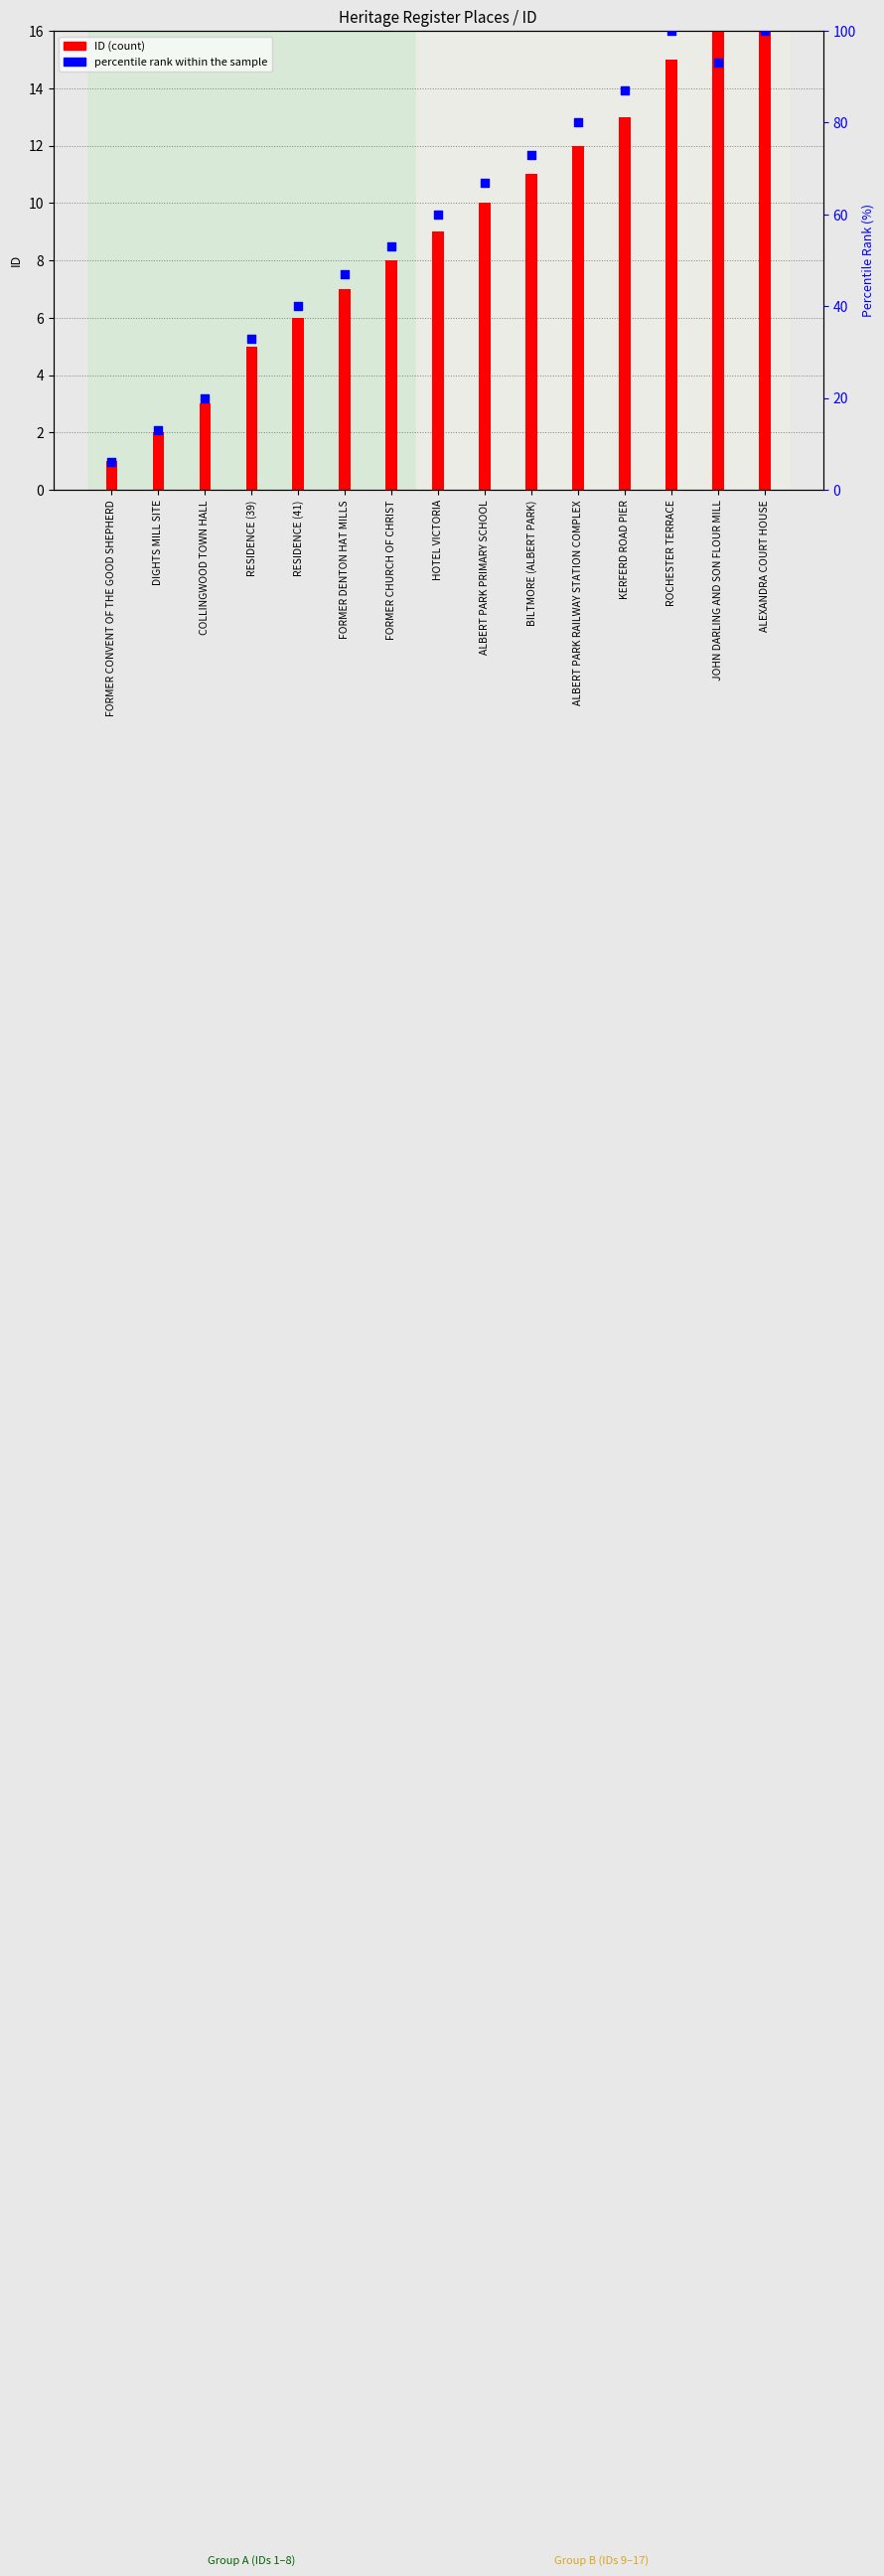

At how many categories does at least one series exceed 77?

5